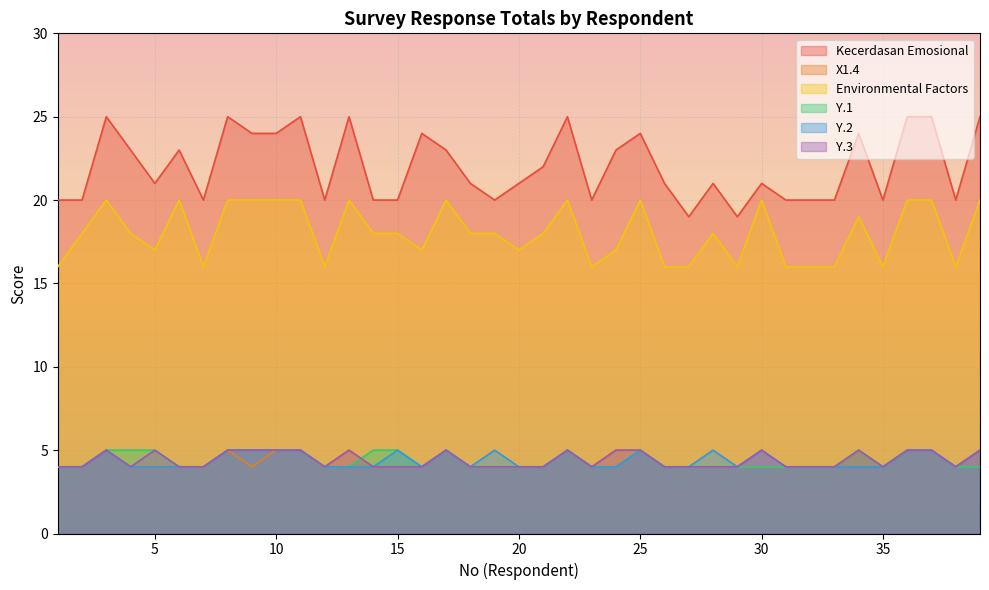

What is the difference between the highest and lowest values at 20?

17